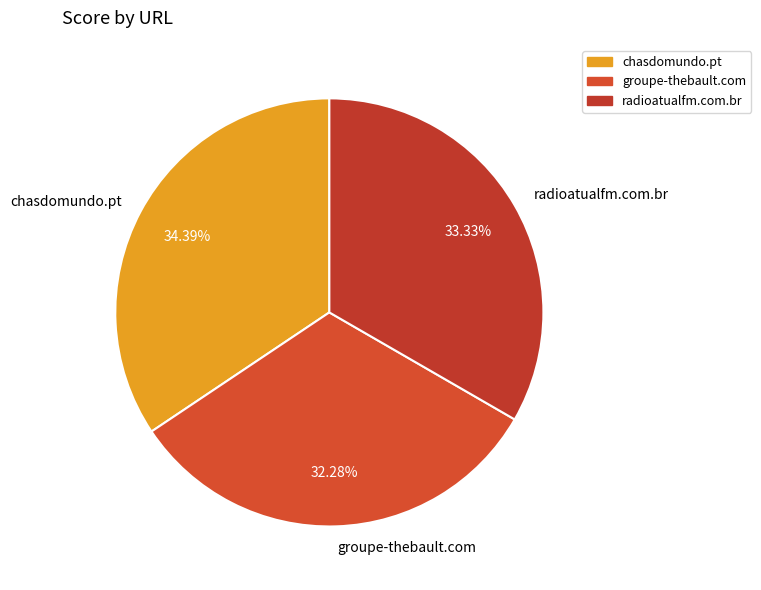

To the nearest percent, what is the difference between the chasdomundo.pt and groupe-thebault.com slice percentages?

2%